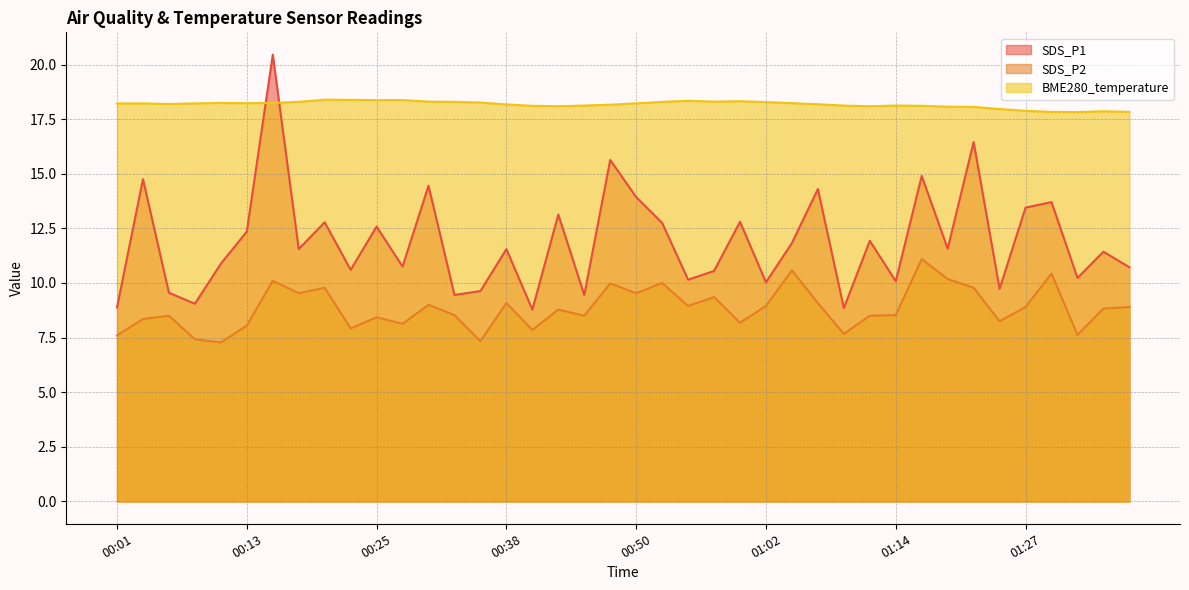

Which series has the largest total across all categories?

BME280_temperature